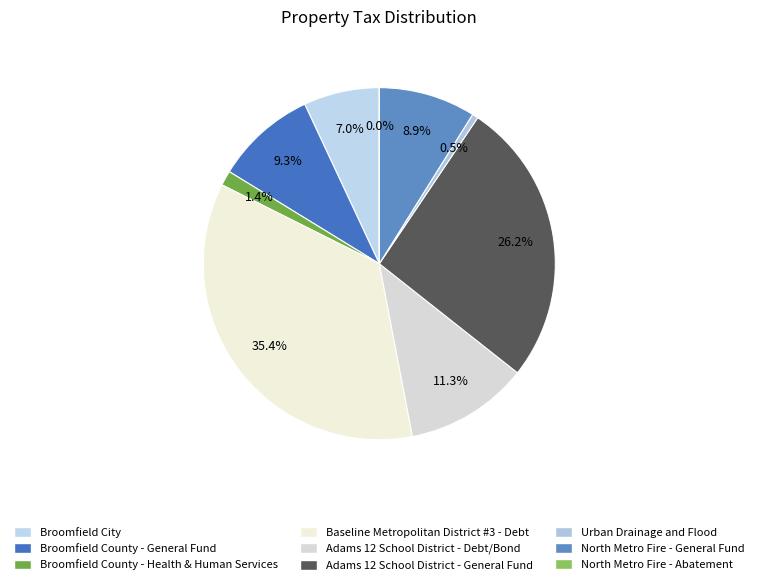

Count the number of slices in the pie.

9